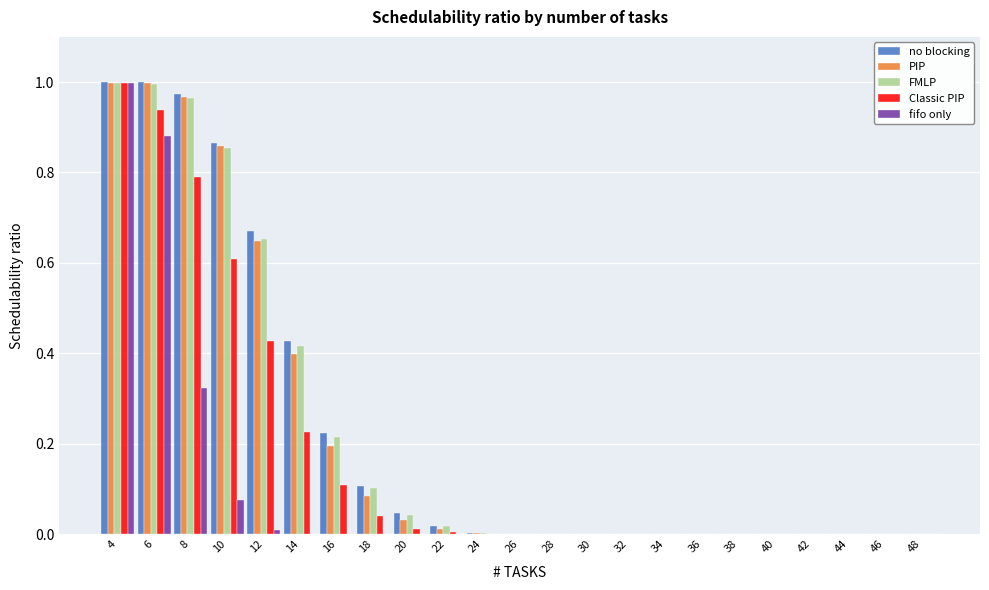

What is the total value across all series at 8?

4.0